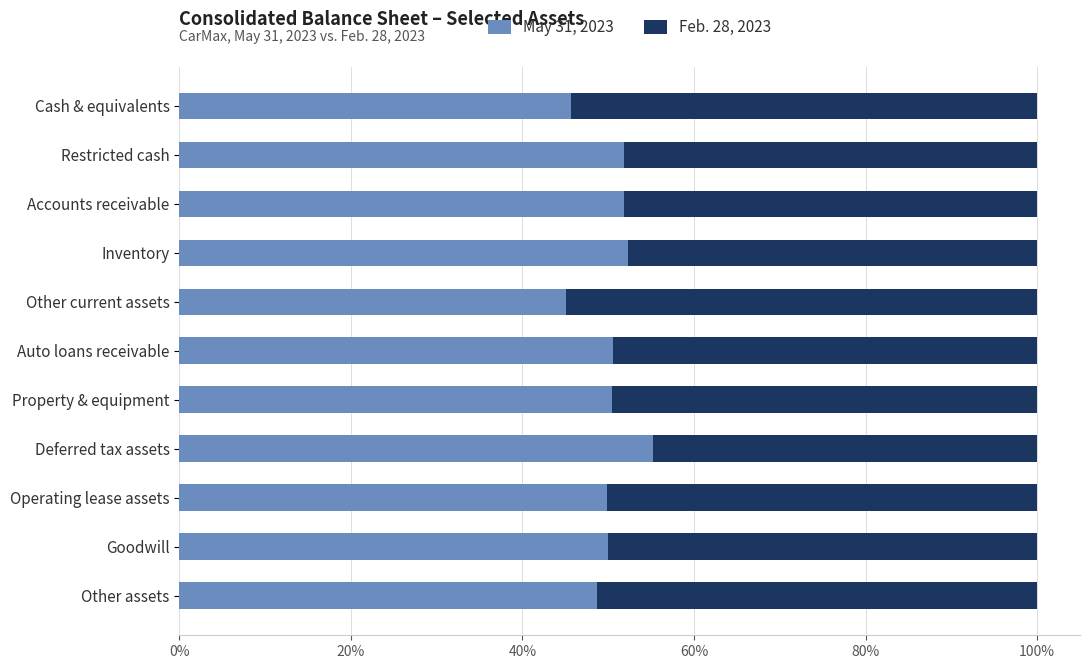

Which category has the highest value in the May 31, 2023 series?

Deferred tax assets